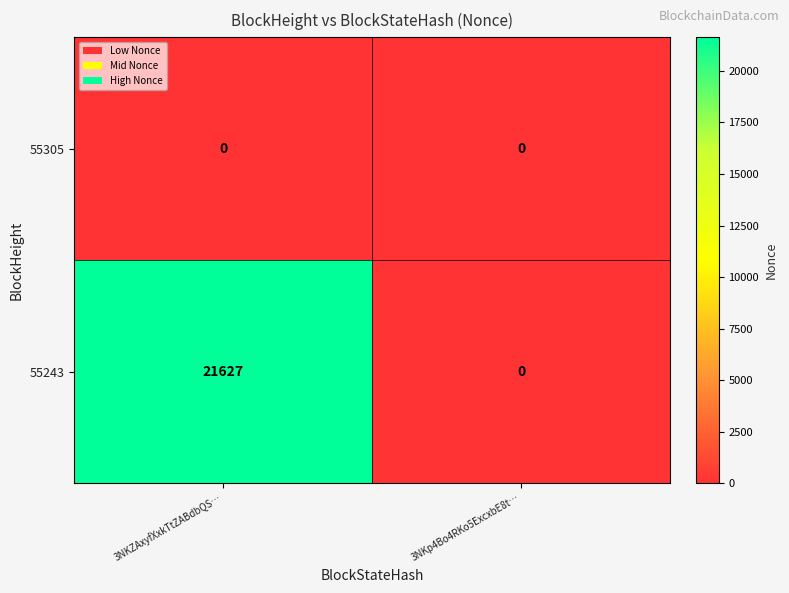

Is it true that 55243 equals 10456 at 3NKZAxyfXxkTtZABdbQS…?

False